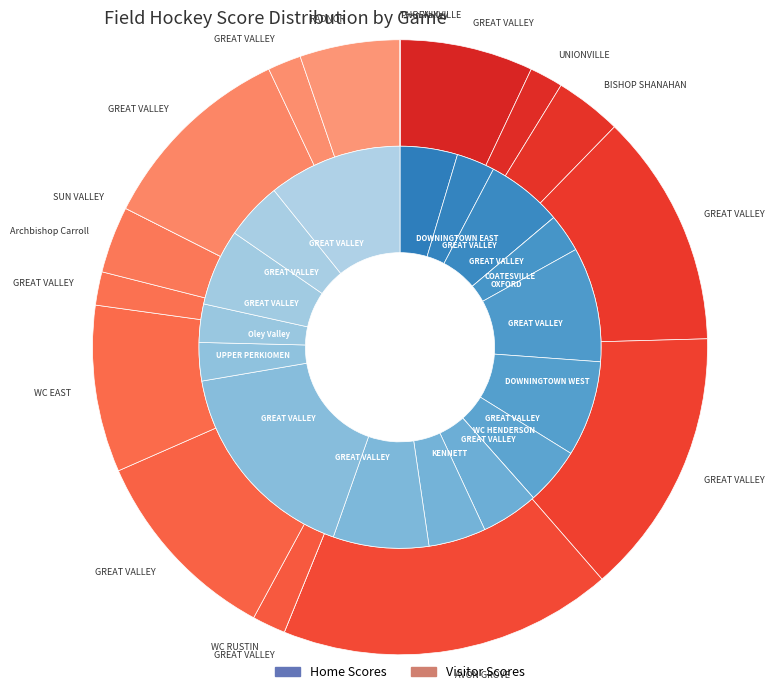

Is there any slice that represents more than half of the pie?

No